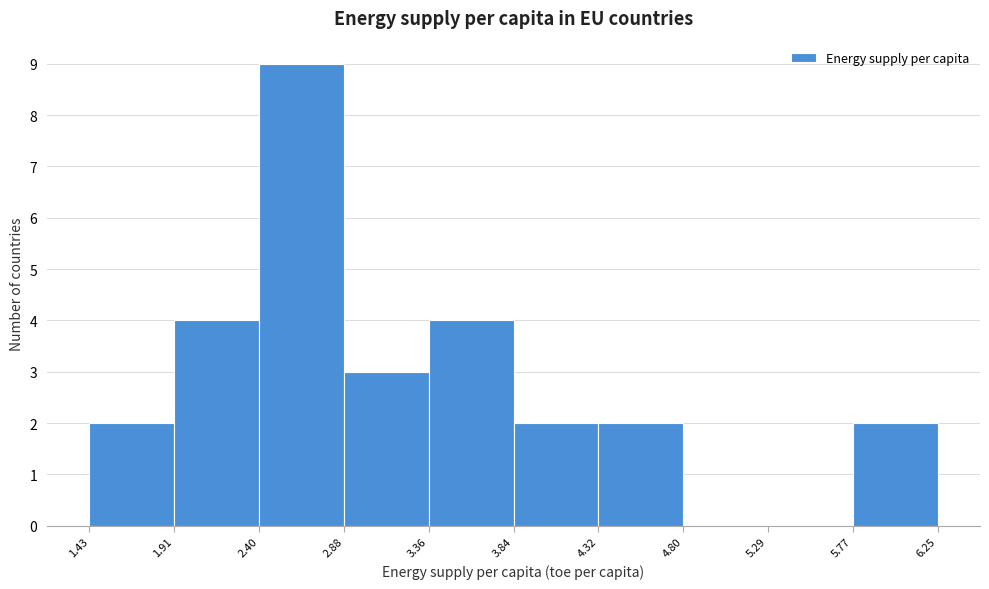

How tall is the bar that spans 5.77 to 6.25 on the x-axis? The values are not printed on the chart, so give them approximately, as read against the axis.

2